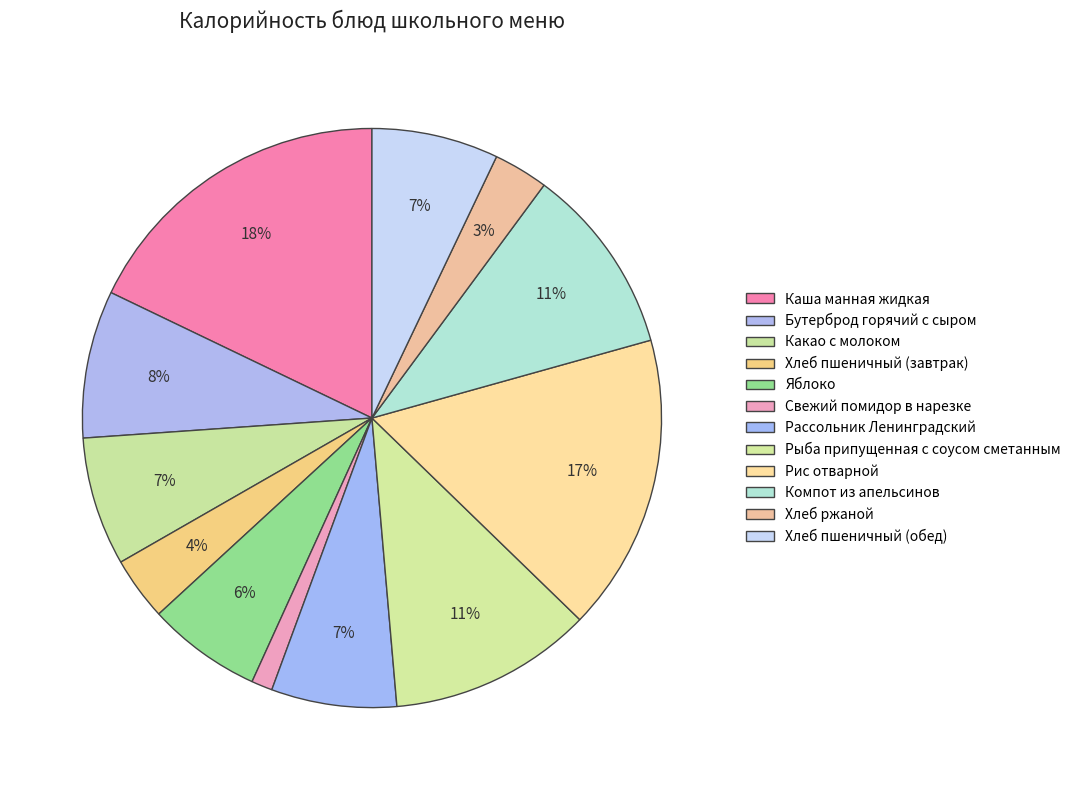

How many segments does this pie chart have?

12